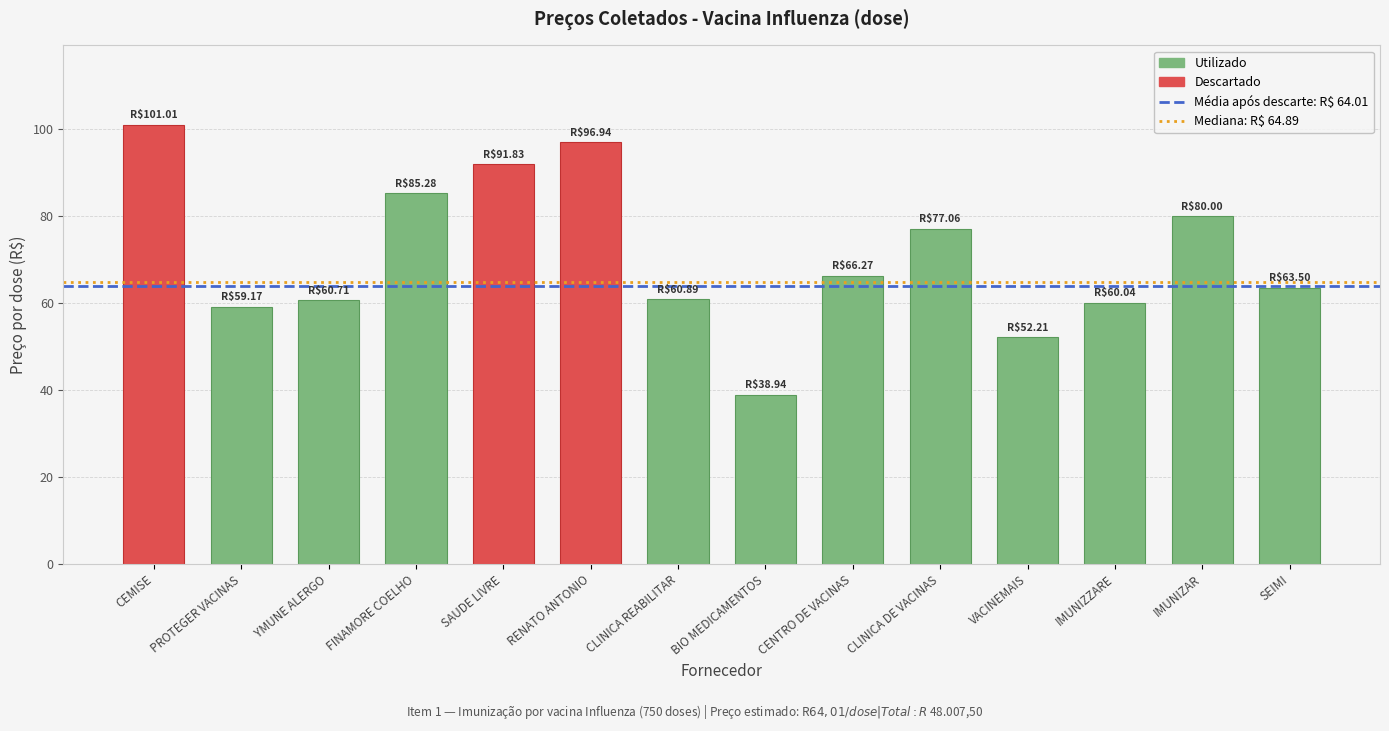

Is it true that Mediana: R$ 64.89 equals 32.8 at PROTEGER VACINAS?

False